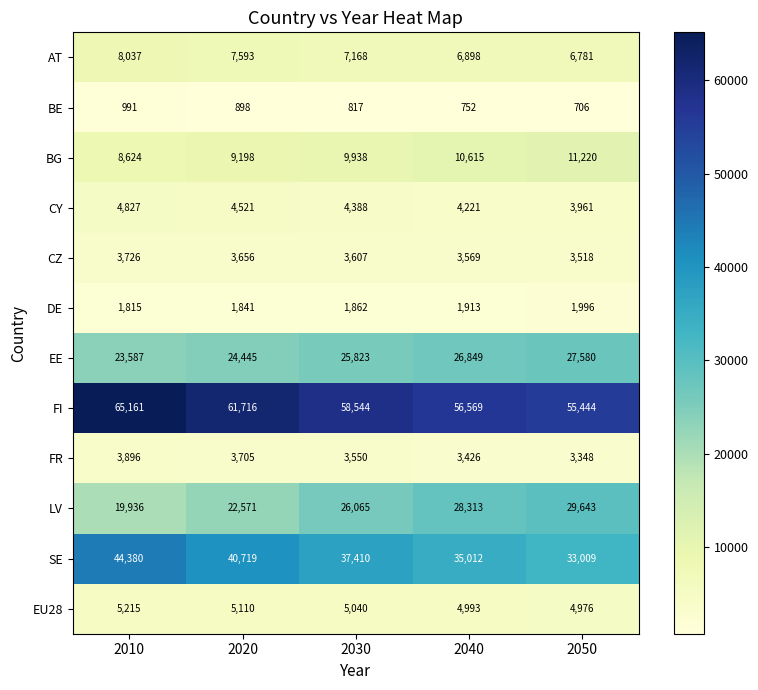

Count the DE values in the range 1841 to 1913.

3